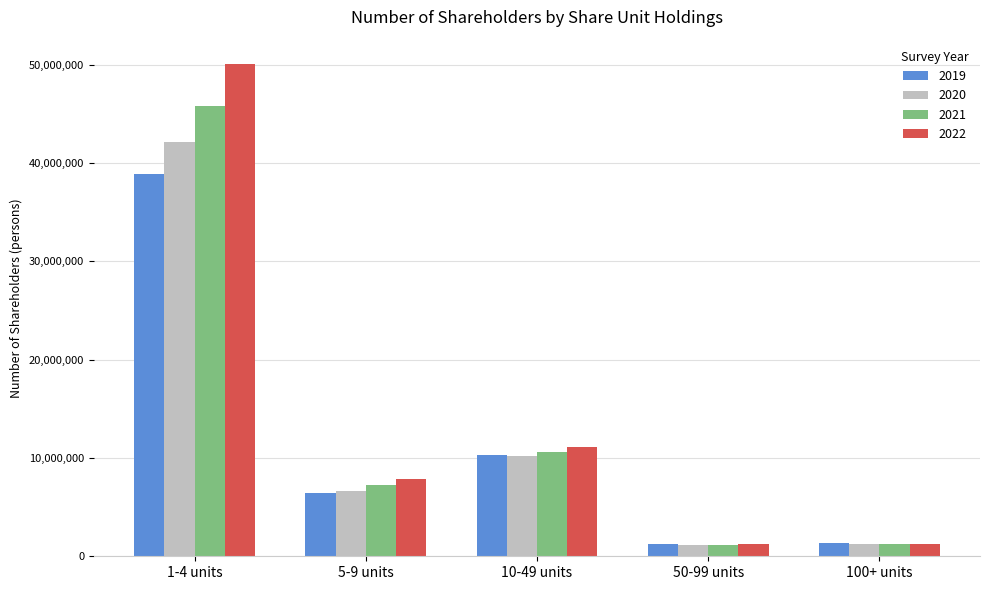

At which category is the sum across all series the highest?

1-4 units